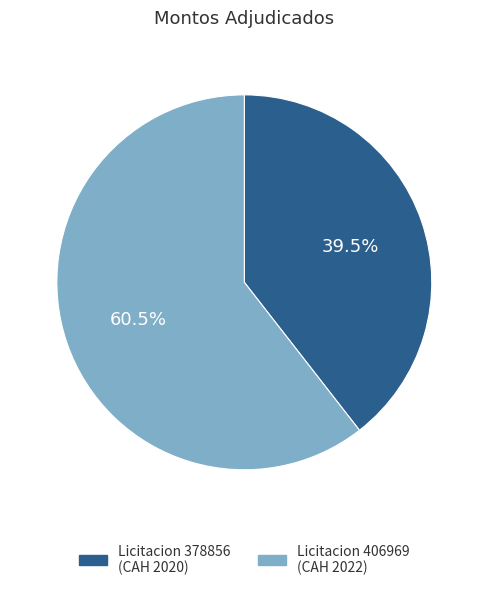

Rank the categories by value from highest to lowest.

Licitacion 406969, Licitacion 378856